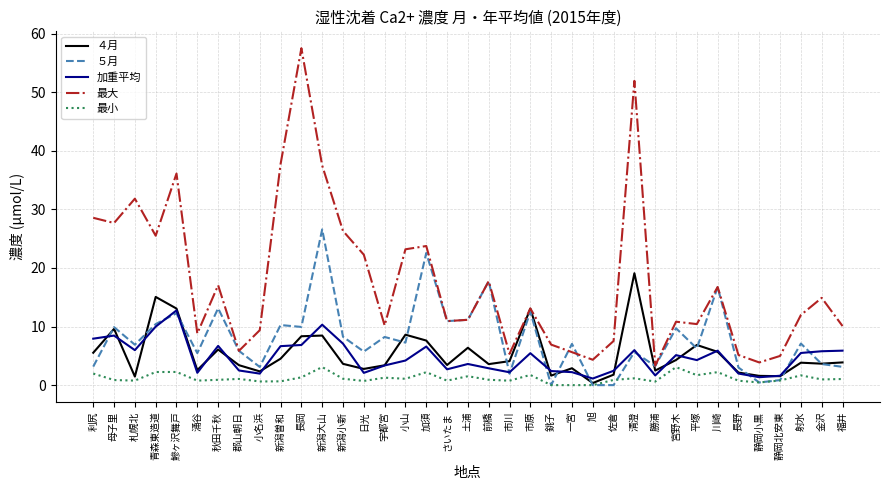

Read the ５月 value at 秋田千秋.

13.1